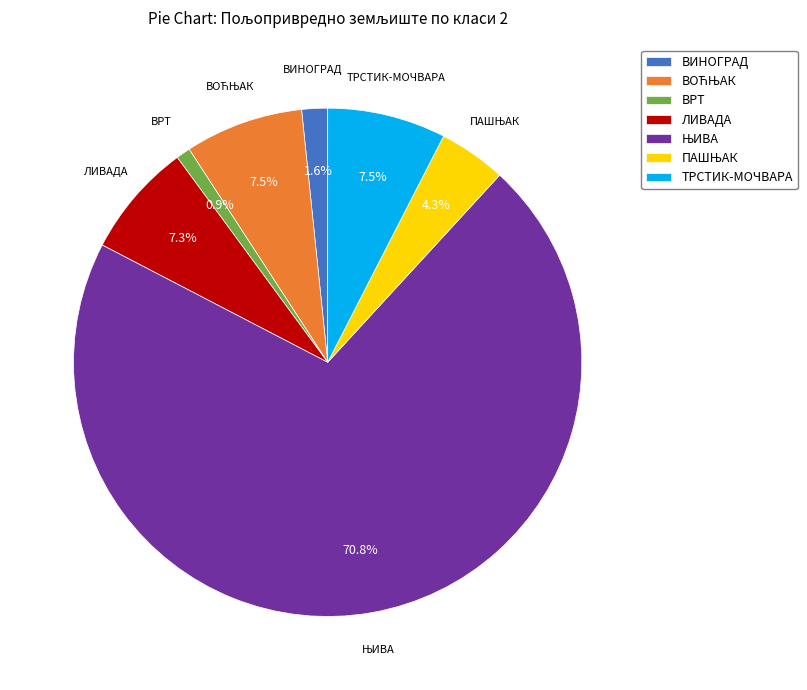

What percentage is NOT represented by ТРСТИК-МОЧВАРА?

92.5%